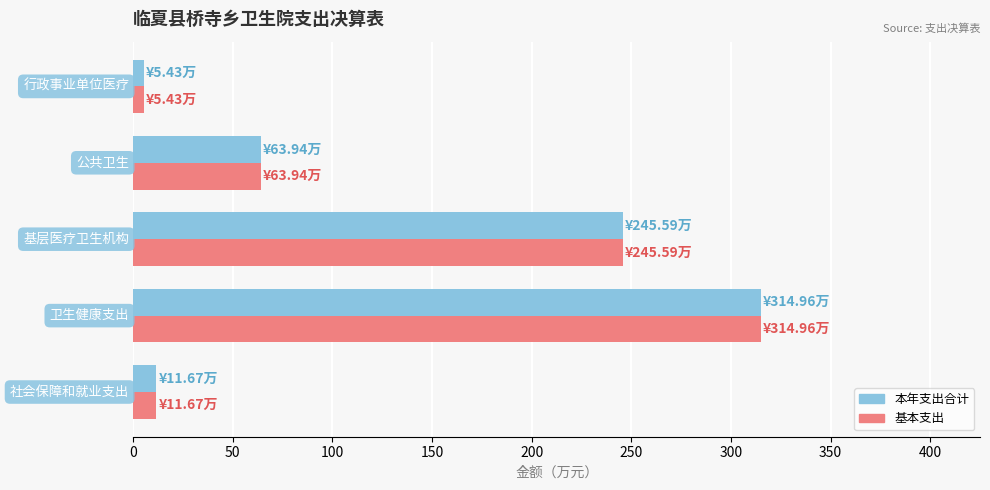

What is the difference between the second highest and second lowest values in the 本年支出合计 series?

233.9